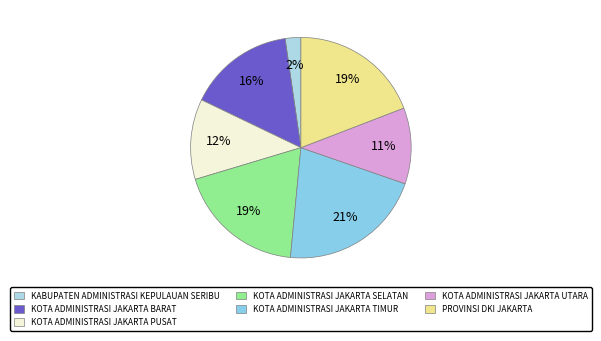

Is it true that KOTA ADMINISTRASI JAKARTA BARAT is 4% of the pie?

False